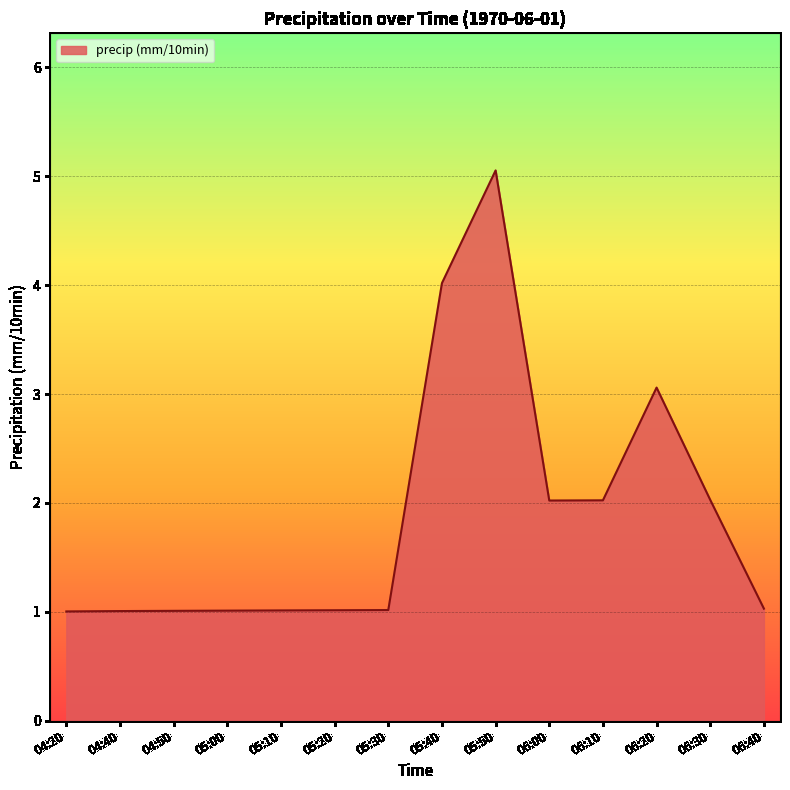

What is the approximate value at 06:40?

1.0